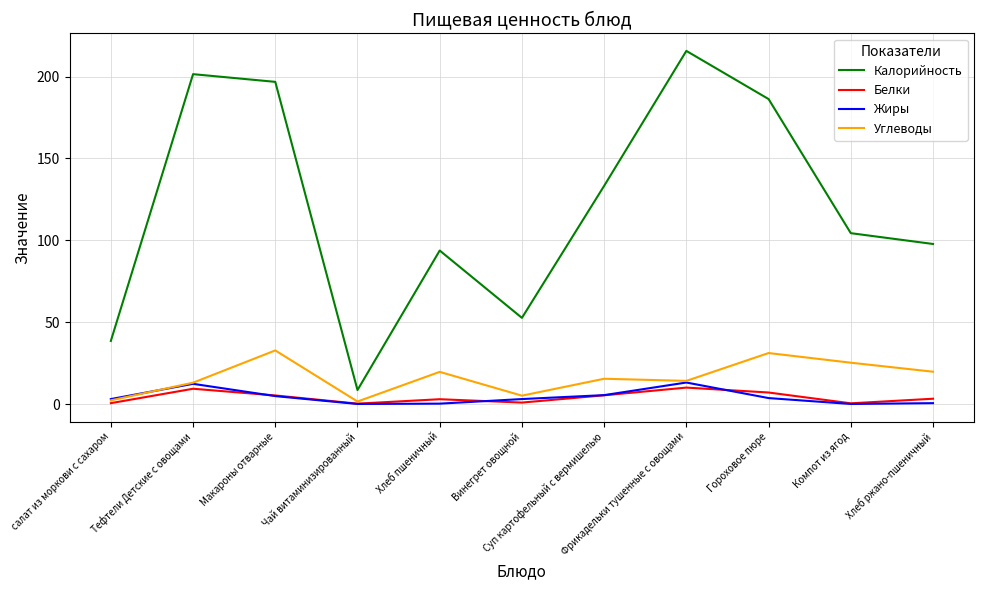

Which series has the widest spread of values?

Калорийность